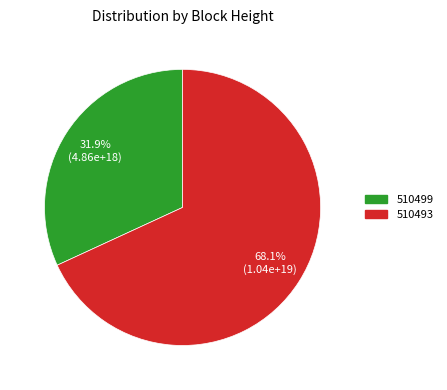

How many segments does this pie chart have?

2